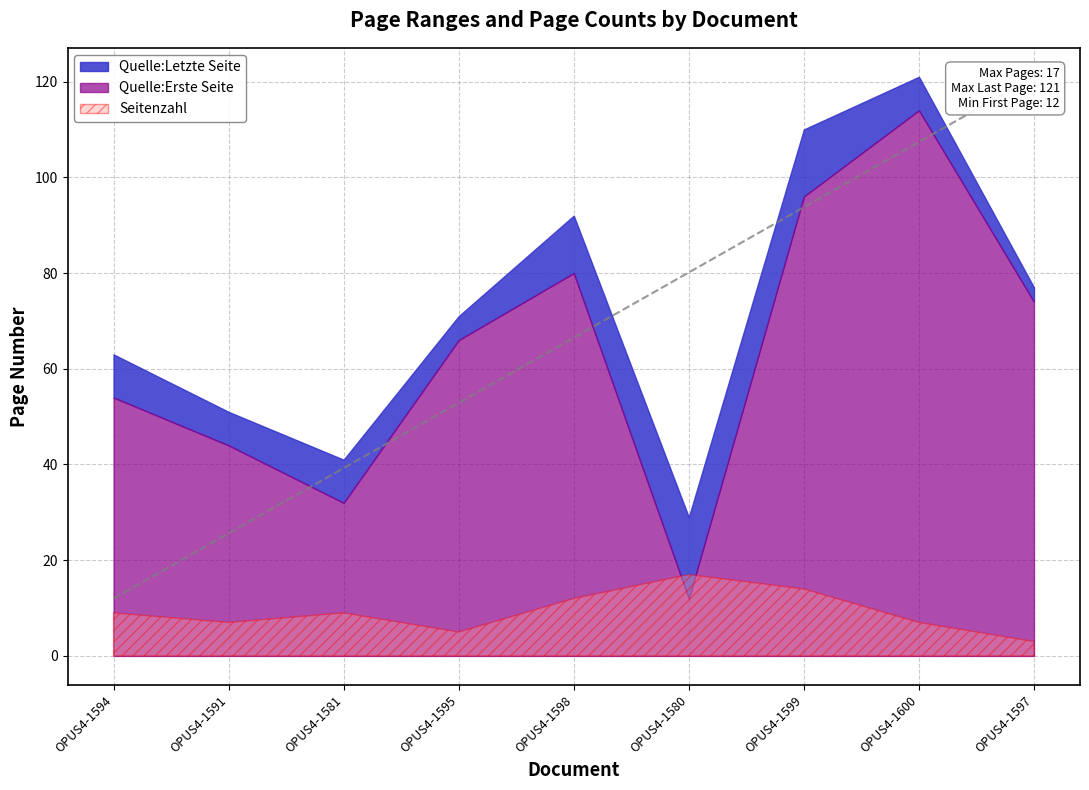

At OPUS4-1580, list the series in order from smallest to largest.

Quelle:Erste Seite, Seitenzahl, Quelle:Letzte Seite